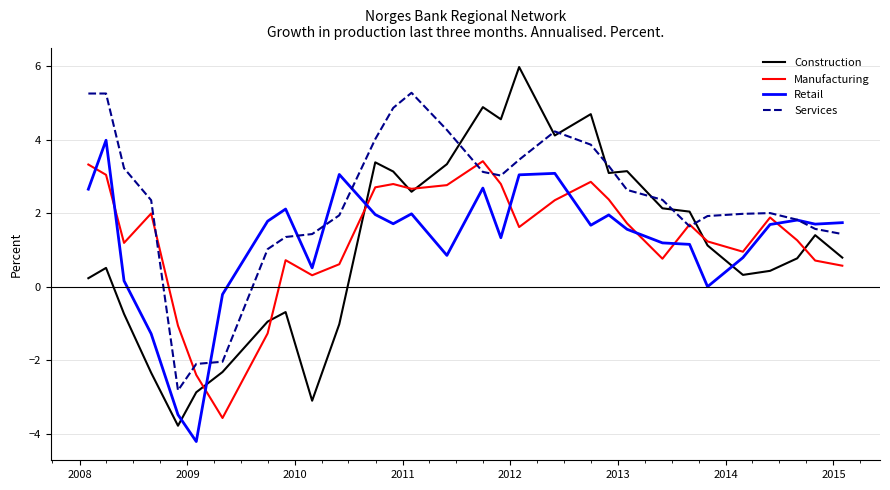

What is the maximum value for Services?

5.3